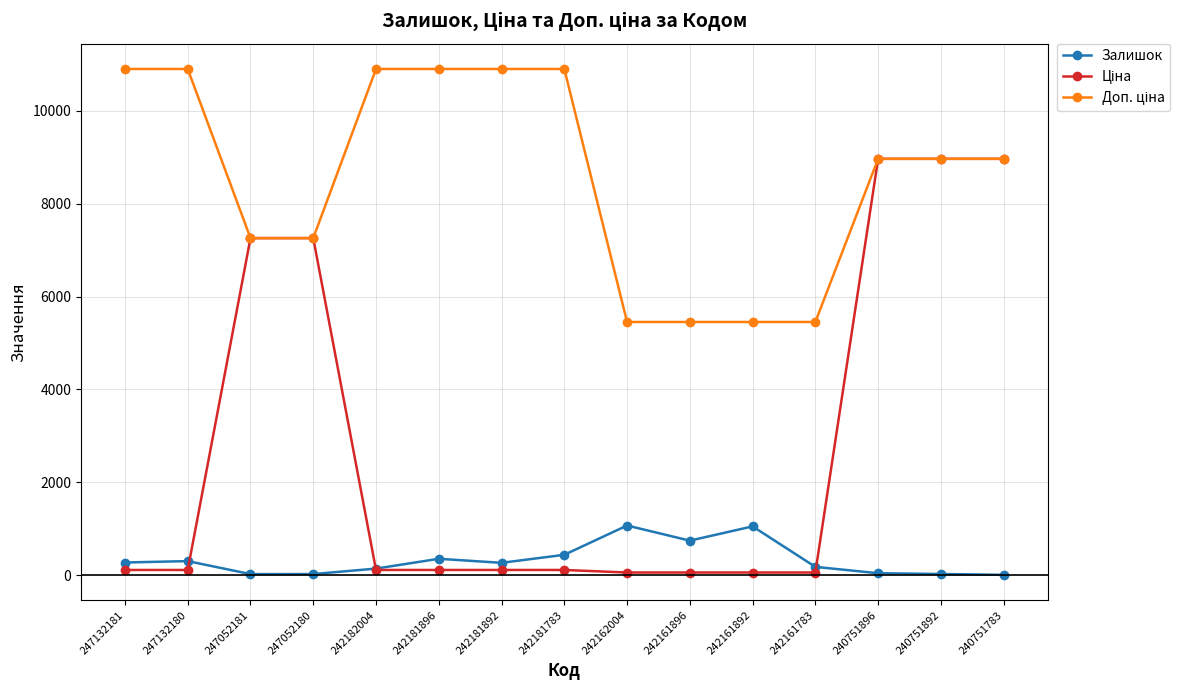

The Залишок series shows 156.6 at 242161896. True or false?

False